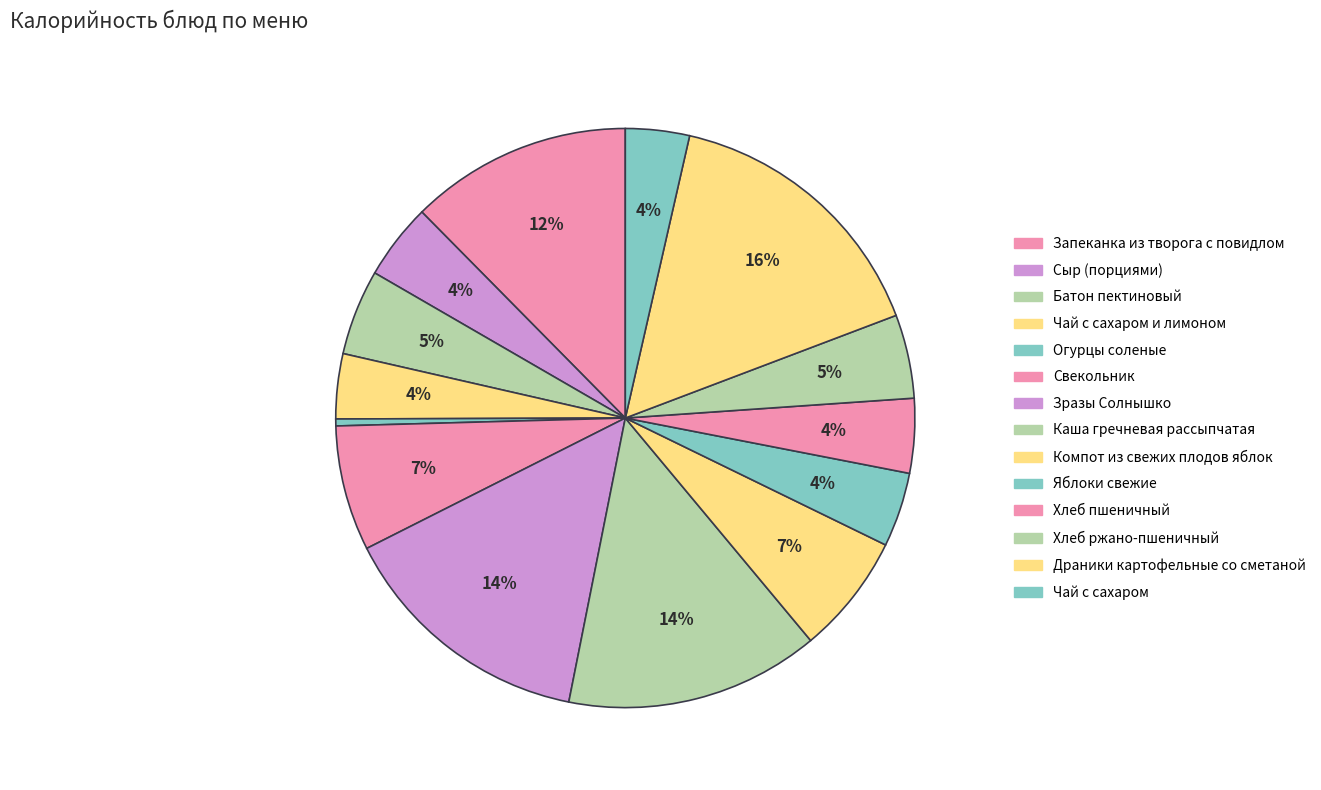

Rank the categories by value from lowest to highest.

Огурцы соленые, Чай с сахаром, Чай с сахаром и лимоном, Яблоки свежие, Хлеб пшеничный, Сыр (порциями), Хлеб ржано-пшеничный, Батон пектиновый, Компот из свежих плодов яблок, Свекольник, Запеканка из творога с повидлом, Каша гречневая рассыпчатая, Зразы Солнышко, Драники картофельные со сметаной